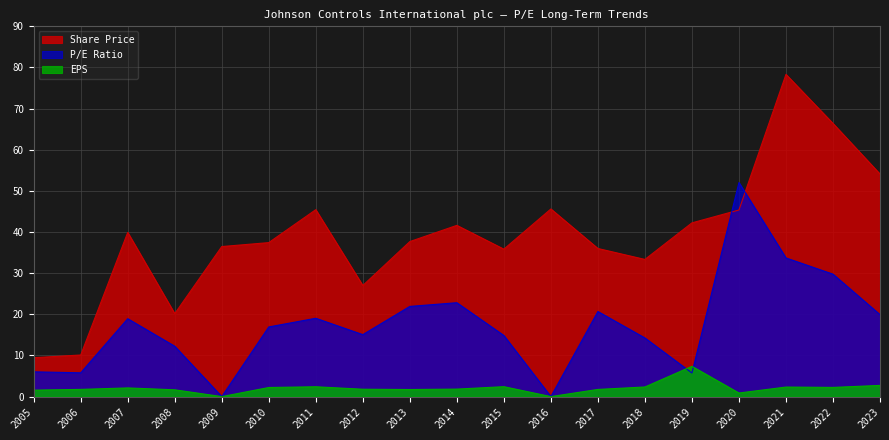

Which category has the lowest value across all series?

2009